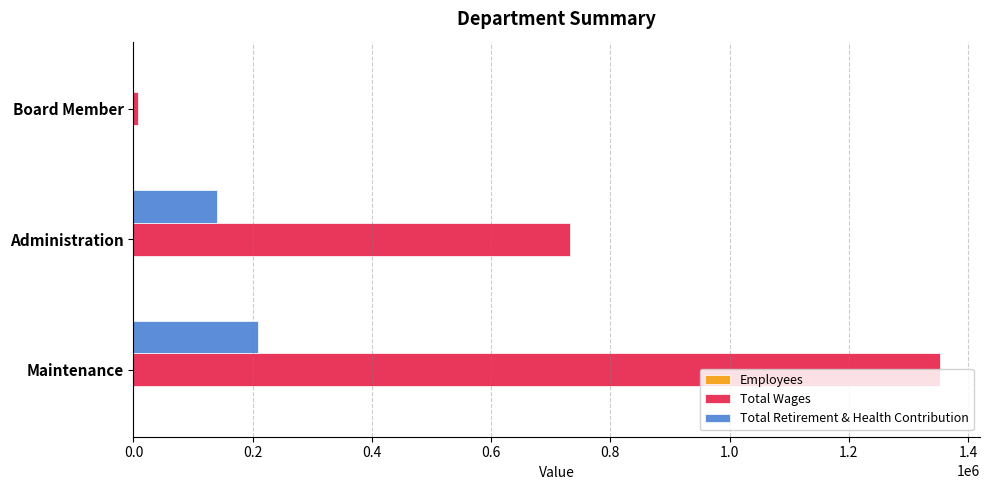

Count the Total Wages values in the range 7440 to 1352385.

3